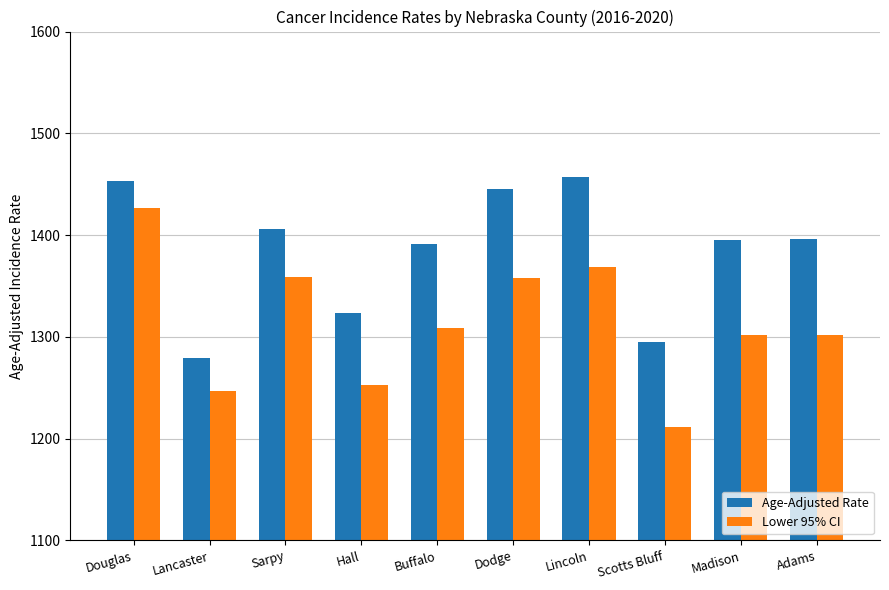

What is the highest value of the Age-Adjusted Rate series?

1457.2